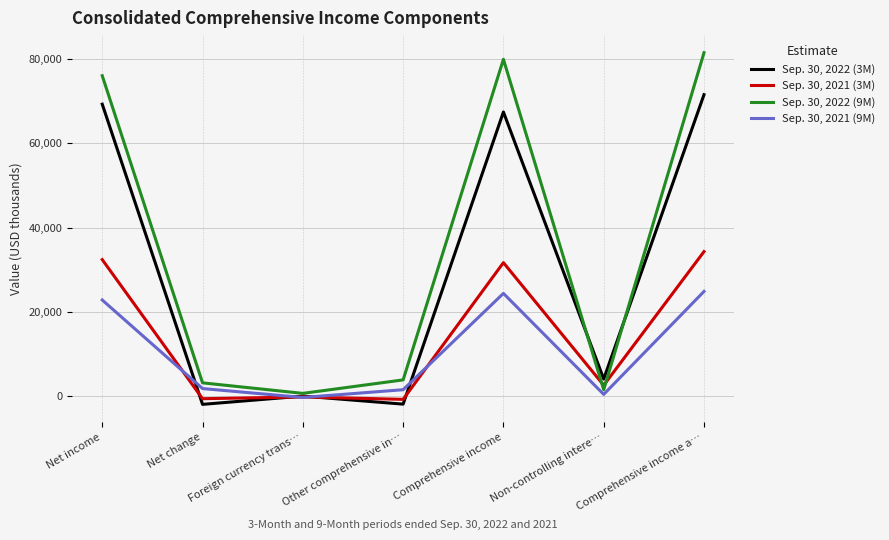

How many interior local peaks does the Sep. 30, 2021 (9M) series have?

1